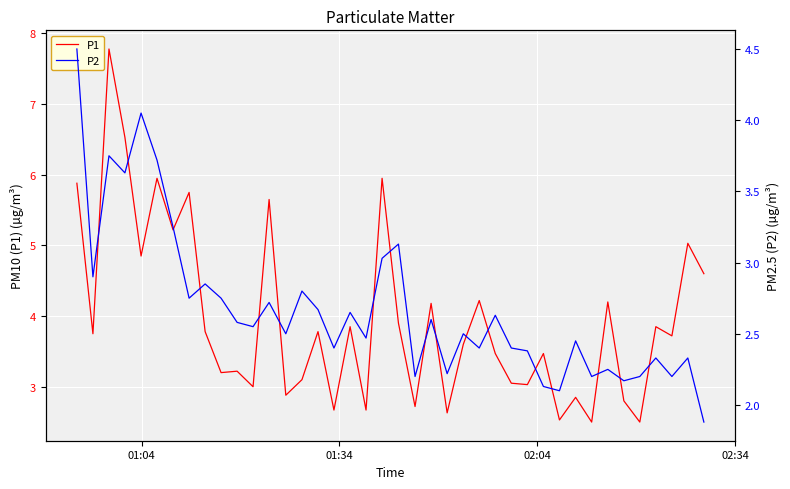

Does the chart display data point markers on the line(s)?

No